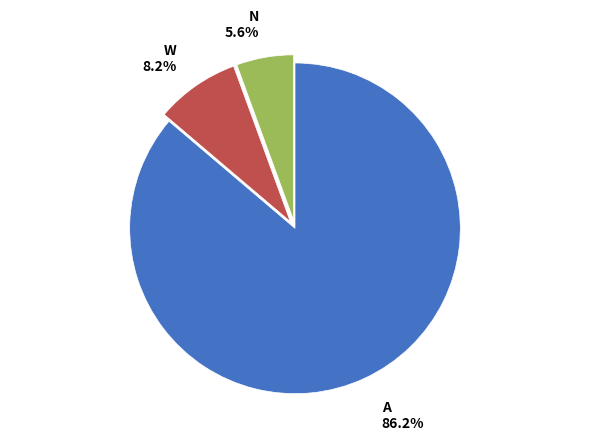

To the nearest percent, what is the average slice percentage?

33%